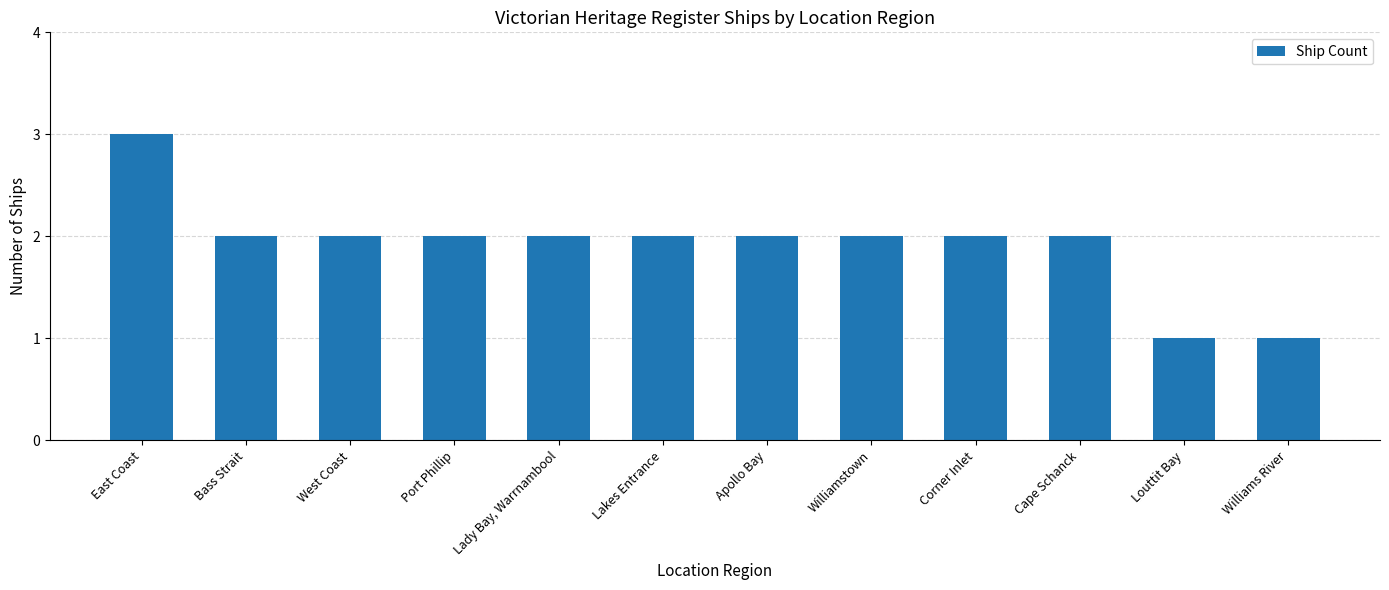

What is the value of the 3rd bar from the left?

2